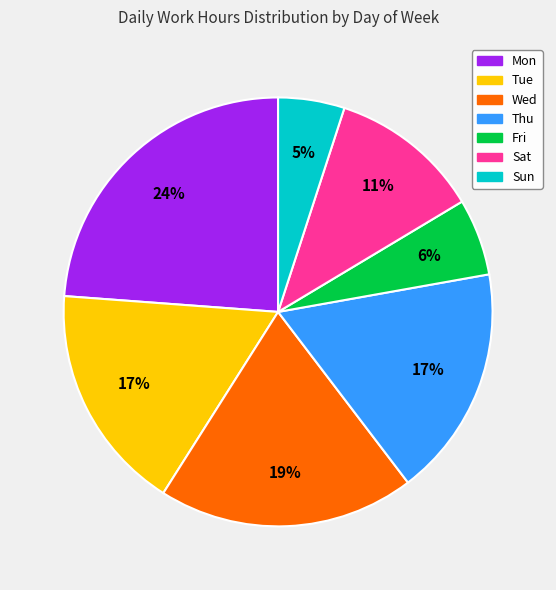

How many slices are in this pie chart?

7